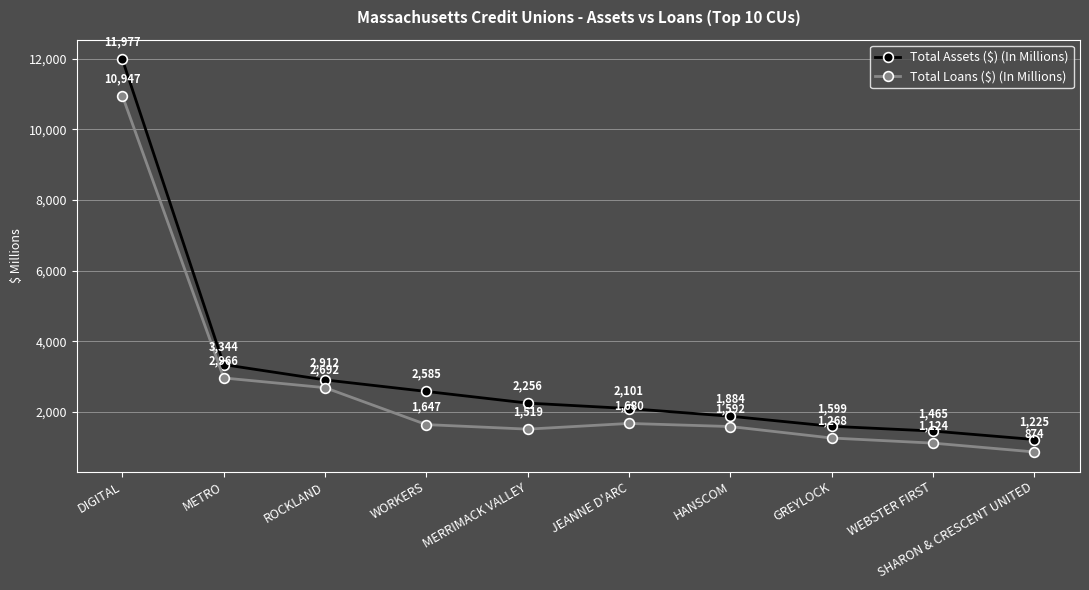

What is the difference between the second highest and minimum values in the Total Assets ($) (In Millions) series?

2119.0